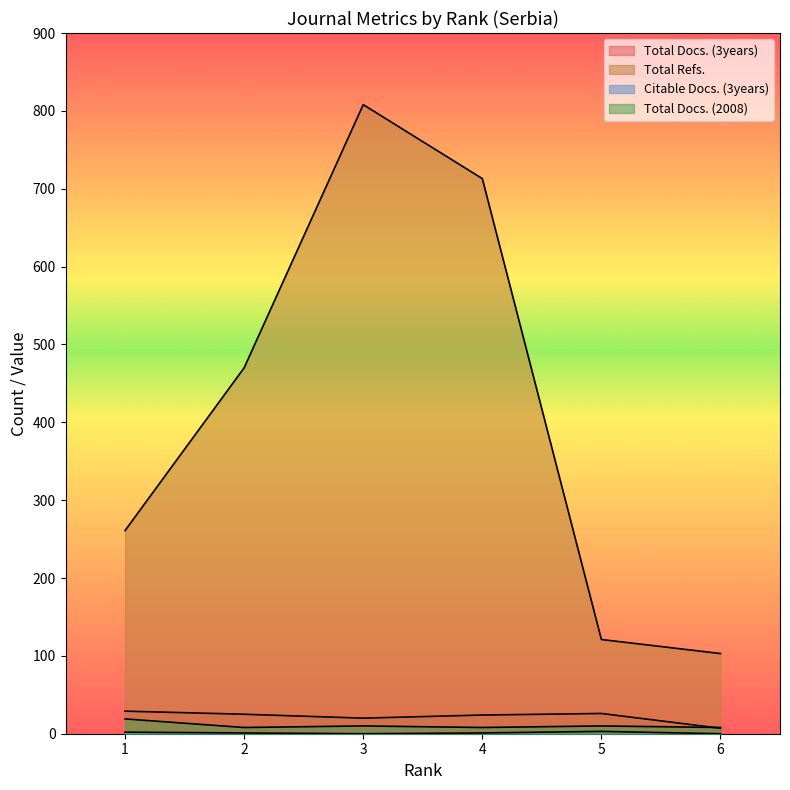

How many interior local peaks does the Total Docs. (3years) series have?

1